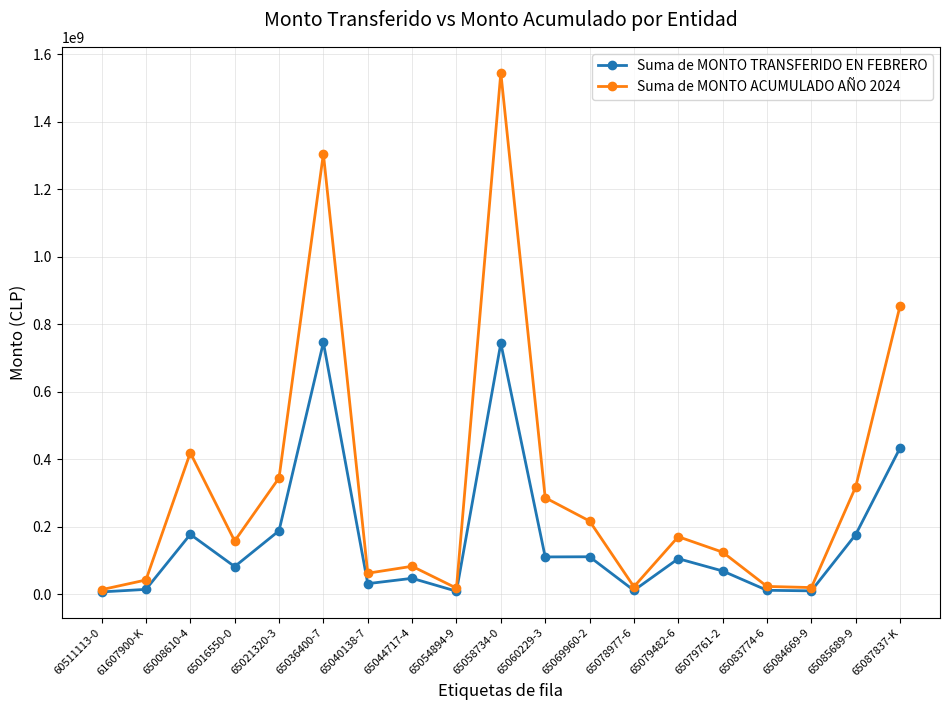

What is the maximum value shown in the chart?

1545040550